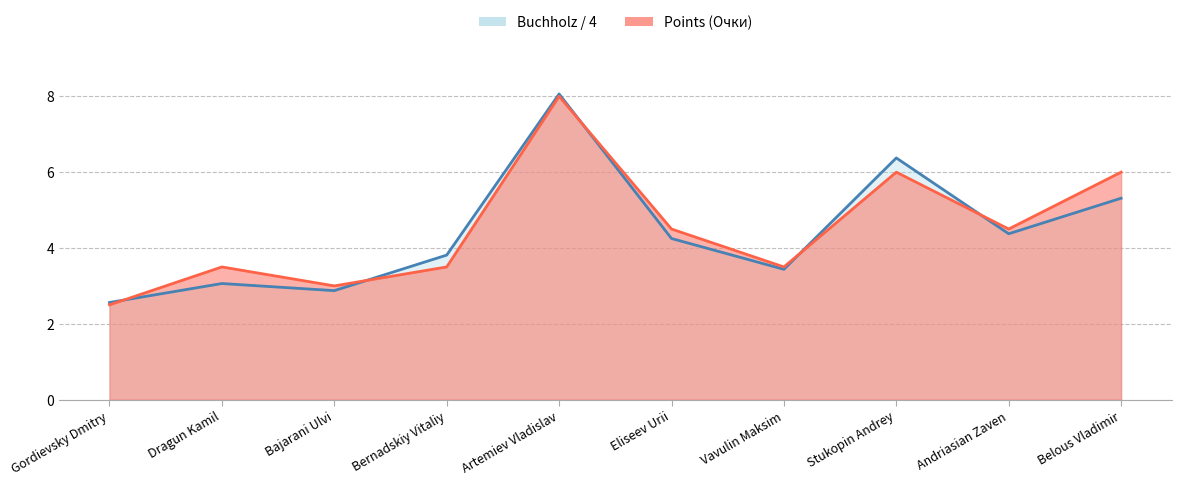

Which series has the widest spread of values?

Points (Очки)